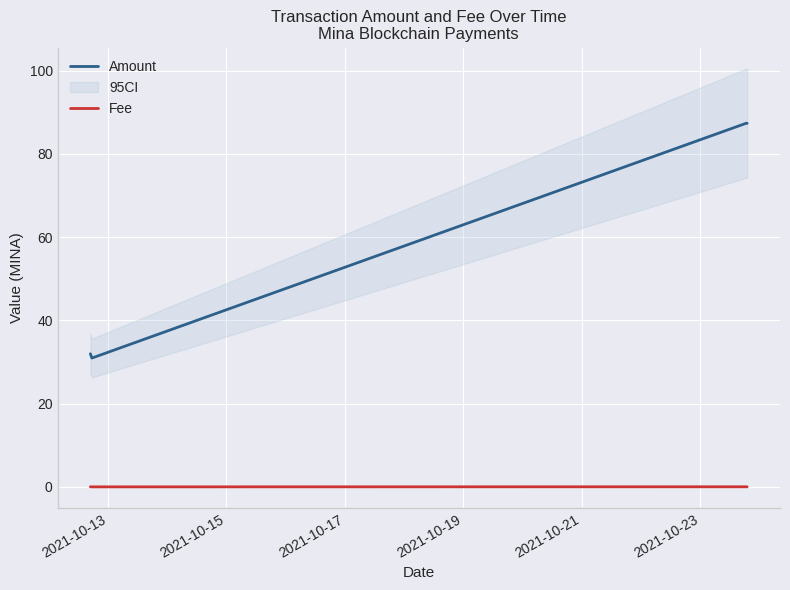

In Amount, how many points are higher than both neighbors (excluding endpoints)?

1